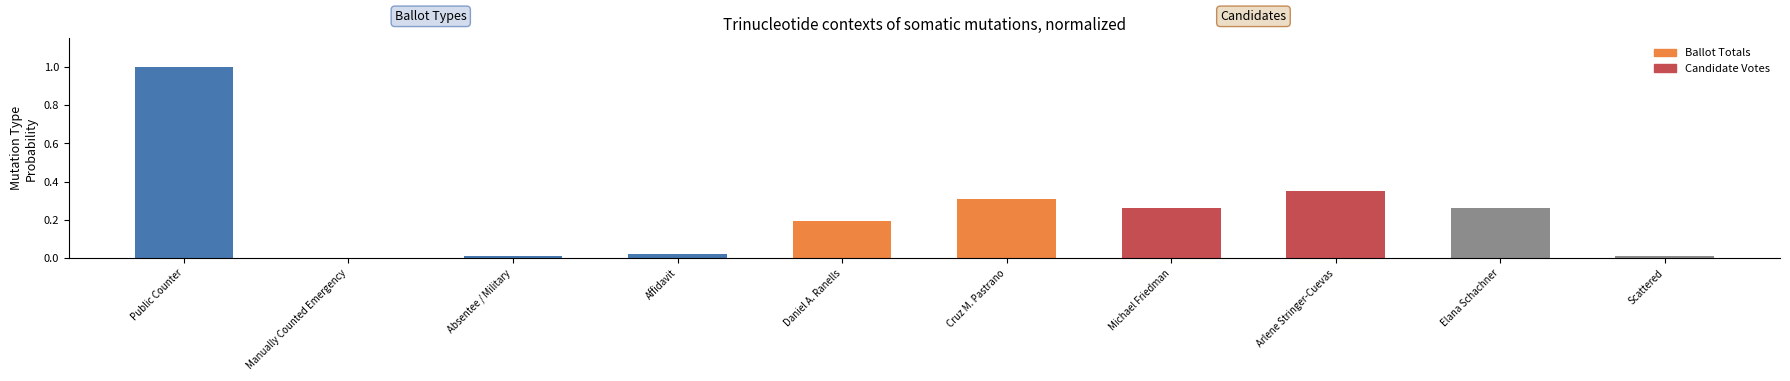

Is it true that the value at Daniel A. Ranells is 0.2?

True